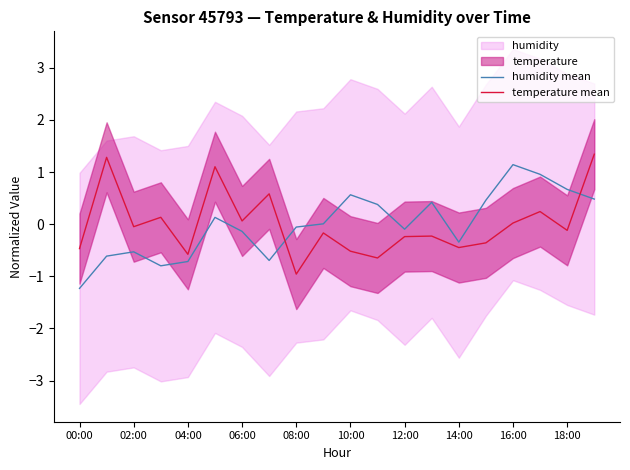

Does the chart display data point markers on the line(s)?

No